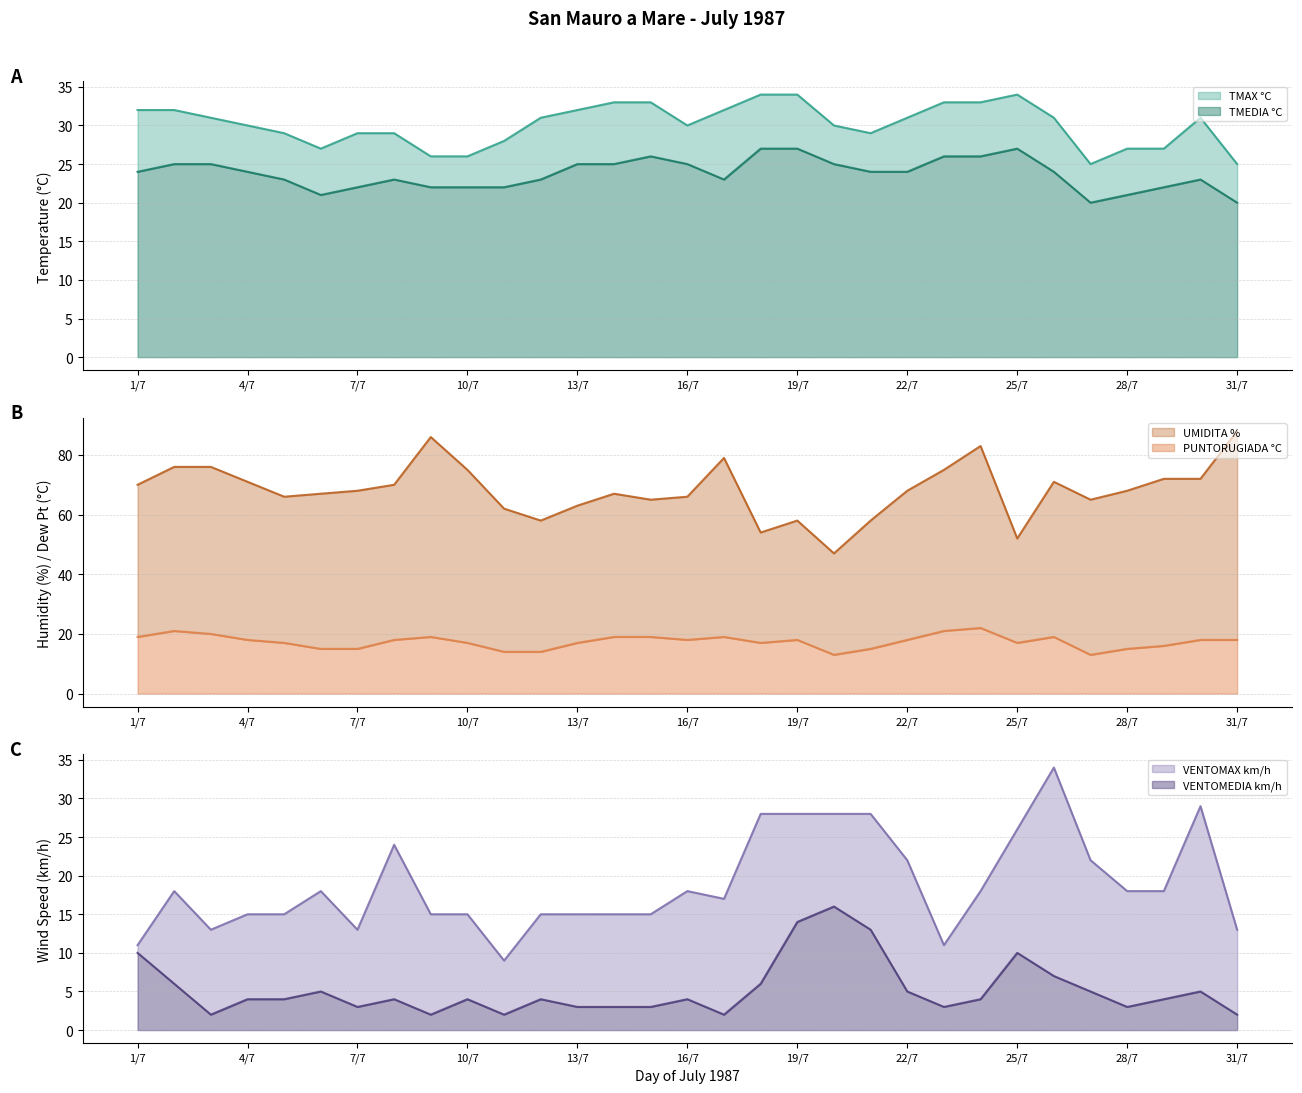

At which category is the sum across all series the highest?

24/7